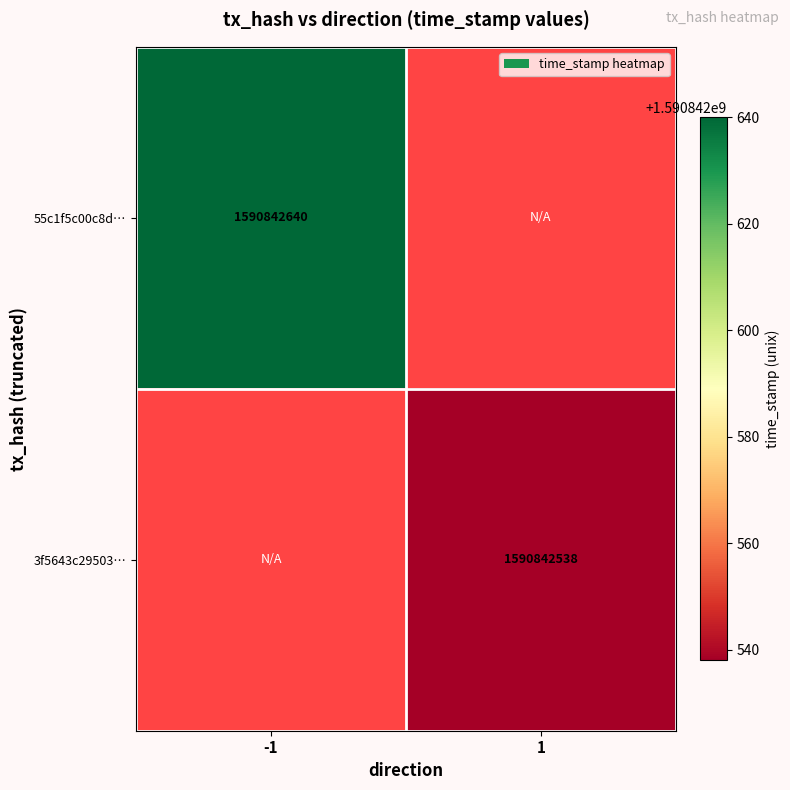

Is the value of 3f5643c29503ddeb645bbcb603a921eff3df1a6 at direction_-1 greater than the value of 55c1f5c00c8d6ac2b957cbf37e572e17d347ce6 at direction_-1?

No